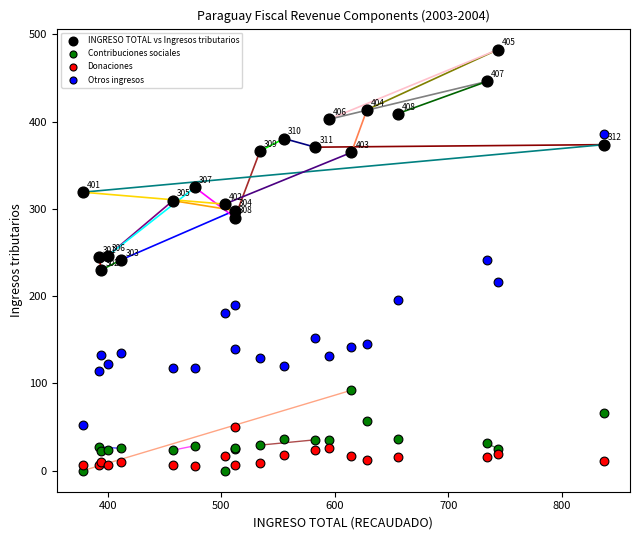

Which series reaches the maximum Y coordinate?

INGRESO TOTAL vs Ingresos tributarios